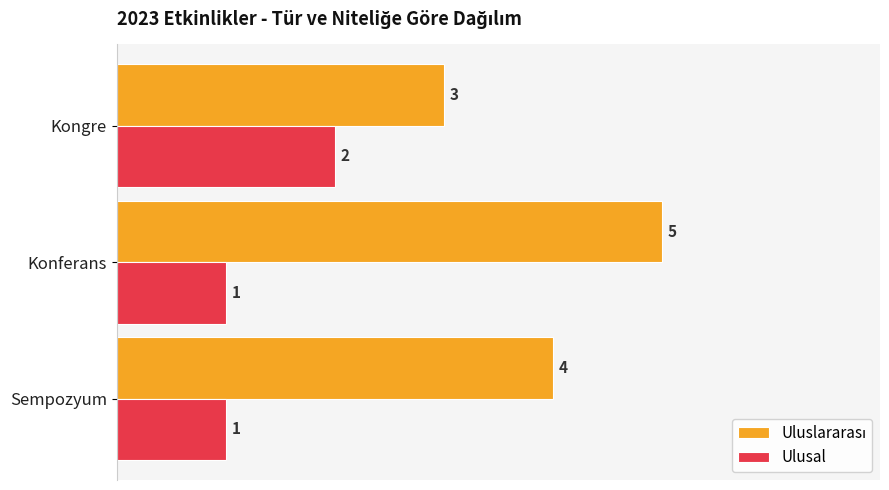

What is the total value across all series at Sempozyum?

5